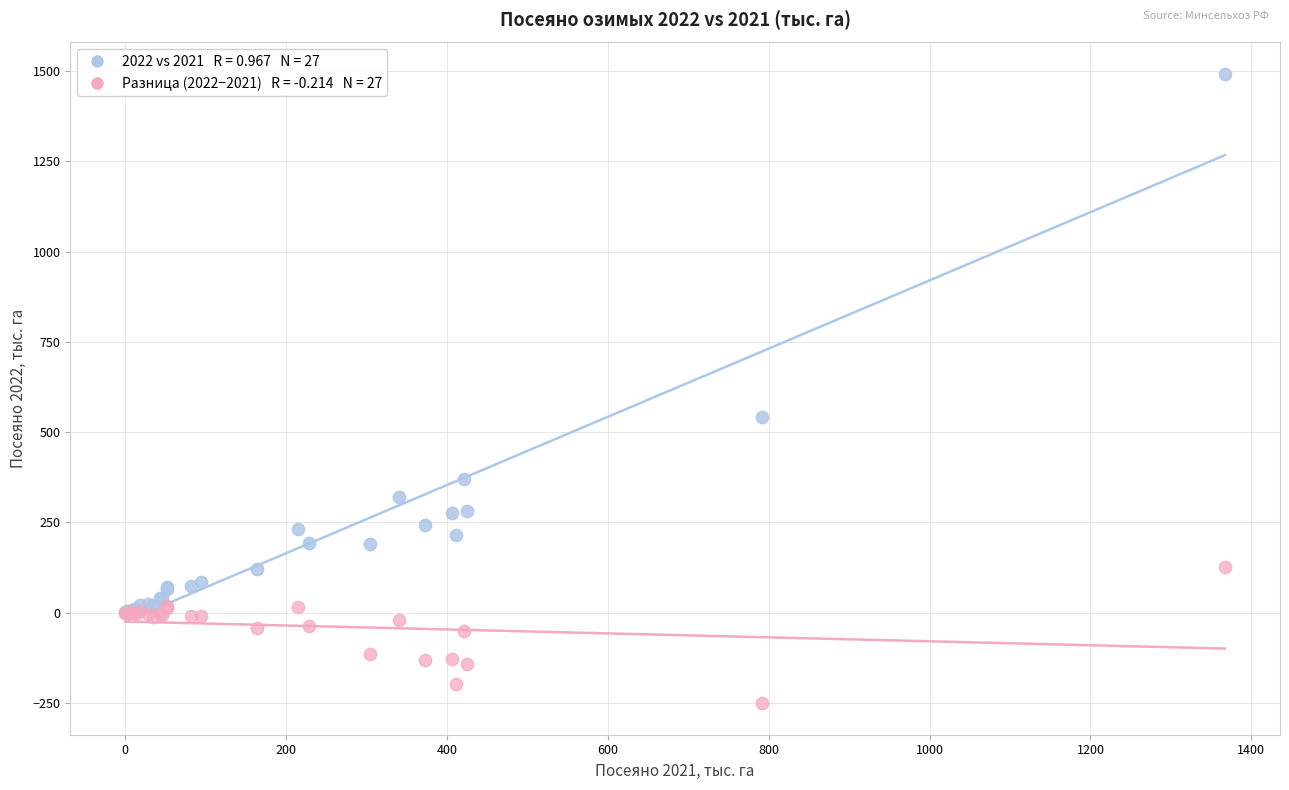

Across all series, what Y value is closest to 620?

540.9